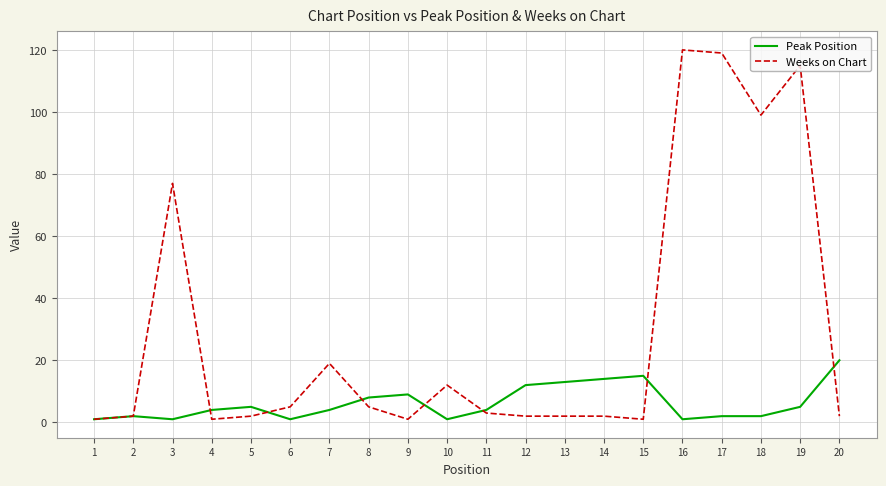

Reading left to right, extract all data points from this chart.

Peak Position: 1	2	1	4	5	1	4	8	9	1	4	12	13	14	15	1	2	2	5	20
Weeks on Chart: 1	2	77	1	2	5	19	5	1	12	3	2	2	2	1	120	119	99	115	2